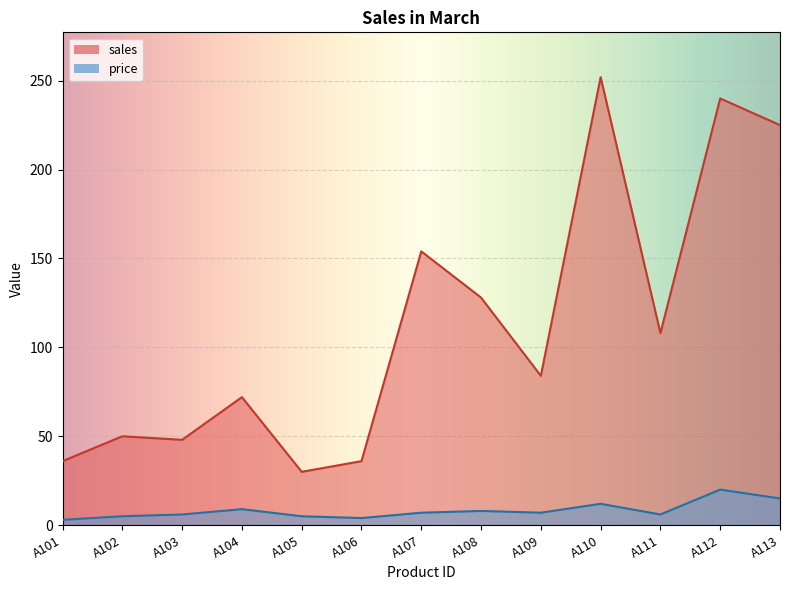

Which category has the lowest value in the sales series?

A105